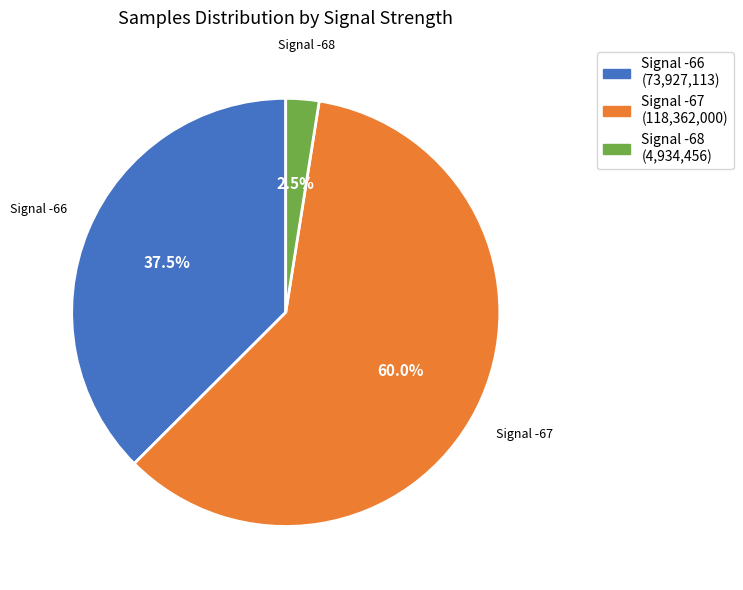

Is there a majority slice in this chart?

Yes